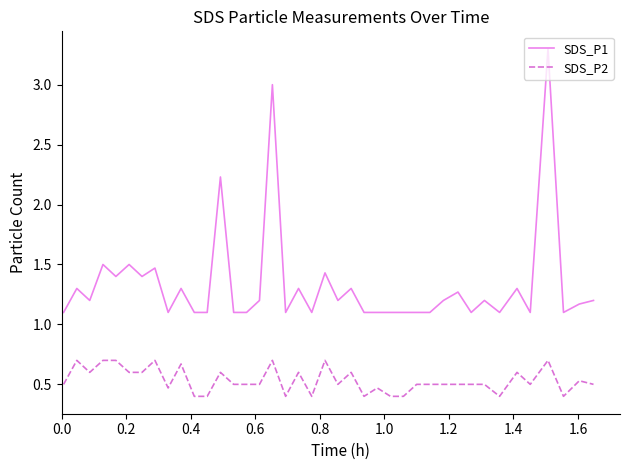

True or false: SDS_P1 and SDS_P2 intersect in this chart.

False